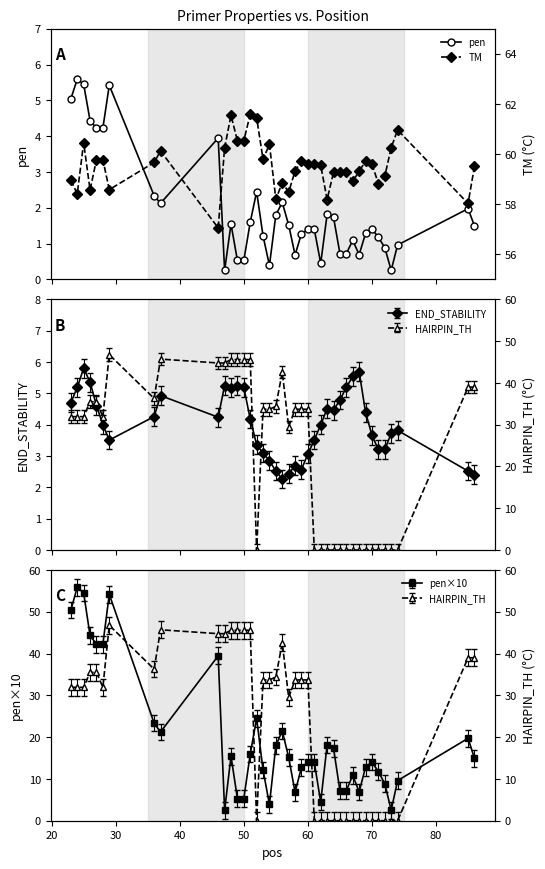

What is the maximum value for pen×10?

55.9